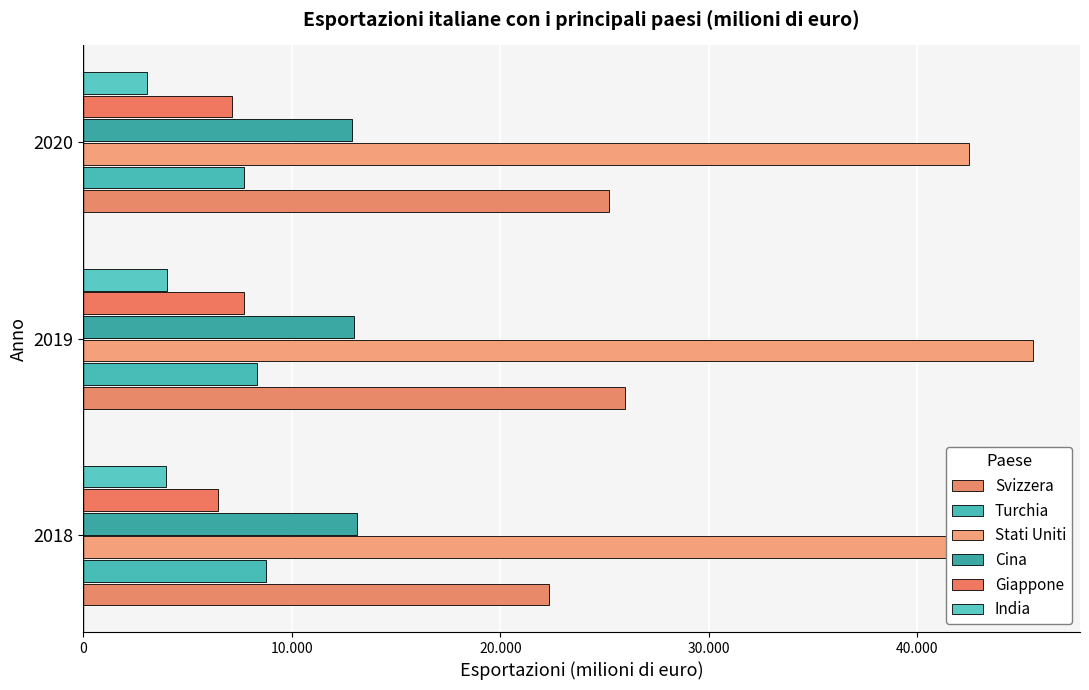

How many data points in Cina are above 12969?

2